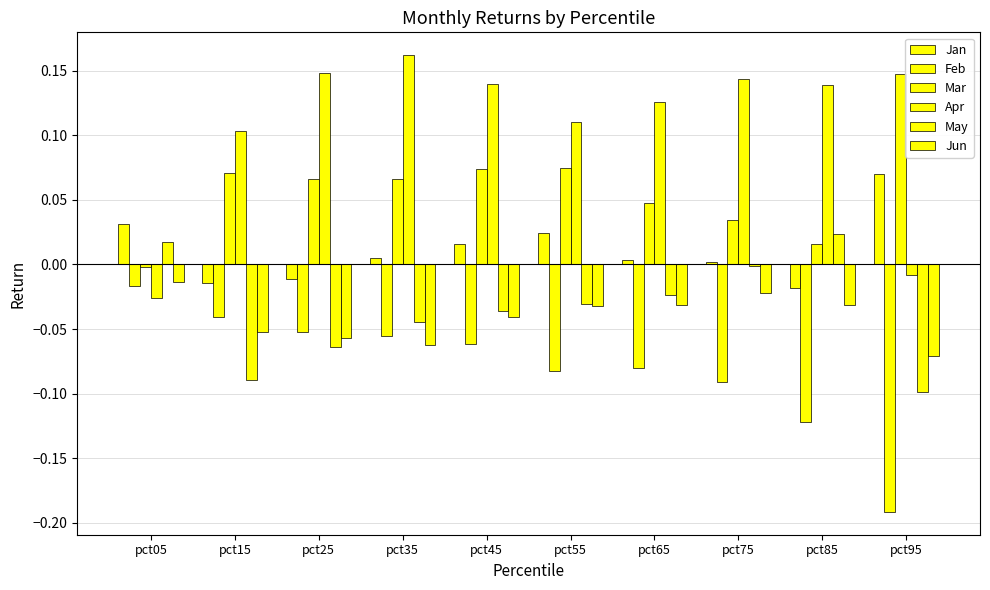

Reading left to right, what are all the values shown in this chart?

Jan: 0.0	-0.0	-0.0	0.0	0.0	0.0	0.0	0.0	-0.0	0.1
Feb: -0.0	-0.0	-0.1	-0.1	-0.1	-0.1	-0.1	-0.1	-0.1	-0.2
Mar: -0.0	0.1	0.1	0.1	0.1	0.1	0.0	0.0	0.0	0.1
Apr: -0.0	0.1	0.1	0.2	0.1	0.1	0.1	0.1	0.1	-0.0
May: 0.0	-0.1	-0.1	-0.0	-0.0	-0.0	-0.0	-0.0	0.0	-0.1
Jun: -0.0	-0.1	-0.1	-0.1	-0.0	-0.0	-0.0	-0.0	-0.0	-0.1